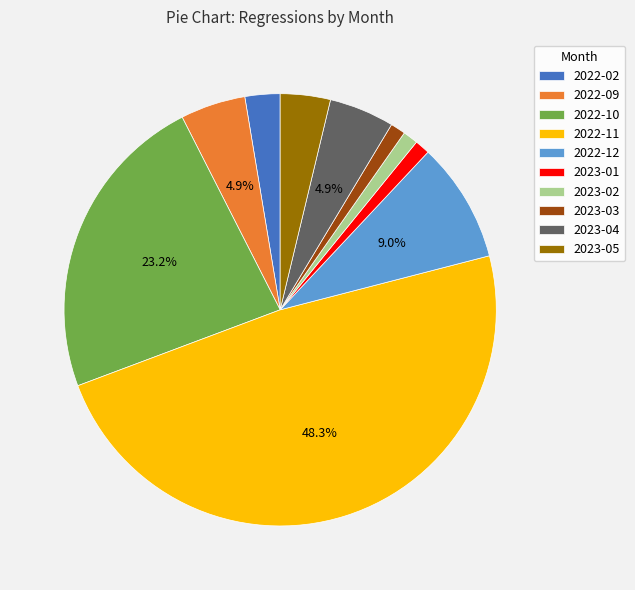

Is there a majority slice in this chart?

No